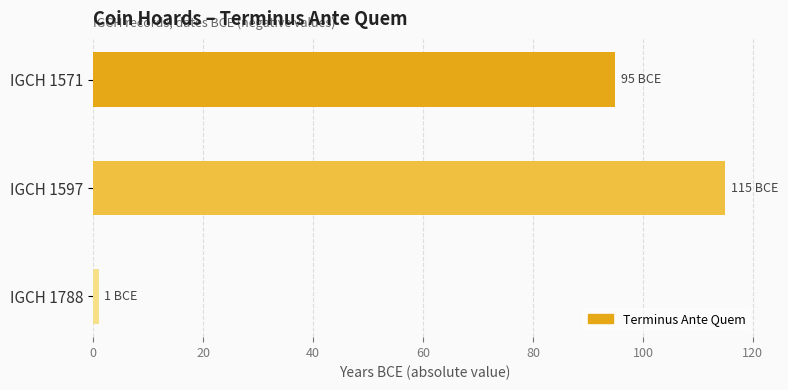

List the labels in order of value, largest first.

IGCH 1597, IGCH 1571, IGCH 1788